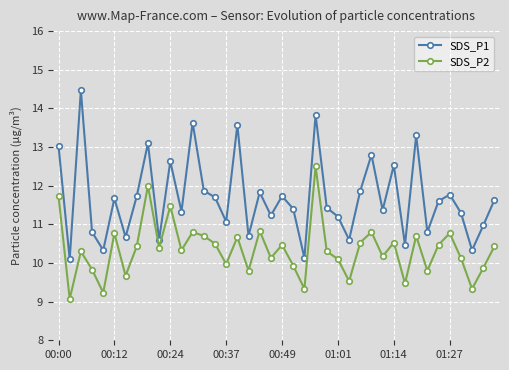

What is the average value of the SDS_P1 series?

11.7